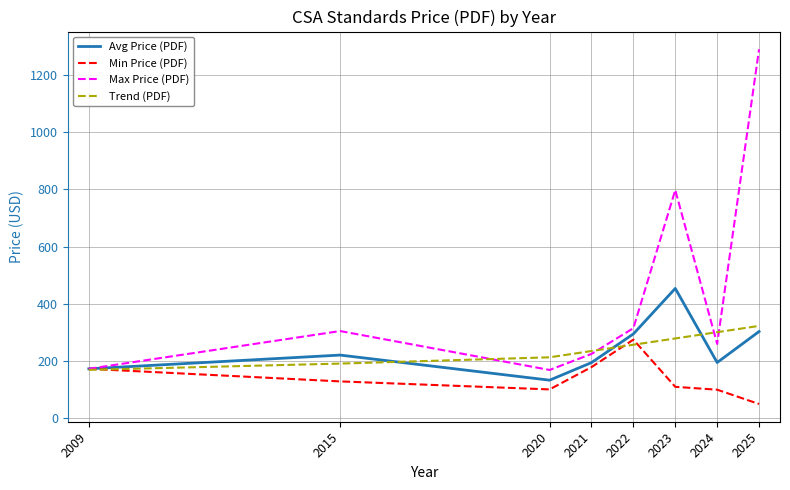

Which series has the largest total across all categories?

Max Price (PDF)